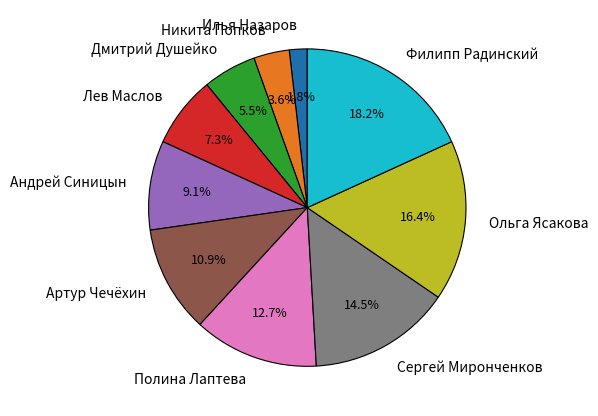

Between Дмитрий Душейко and Сергей Миронченков, which is larger?

Сергей Миронченков